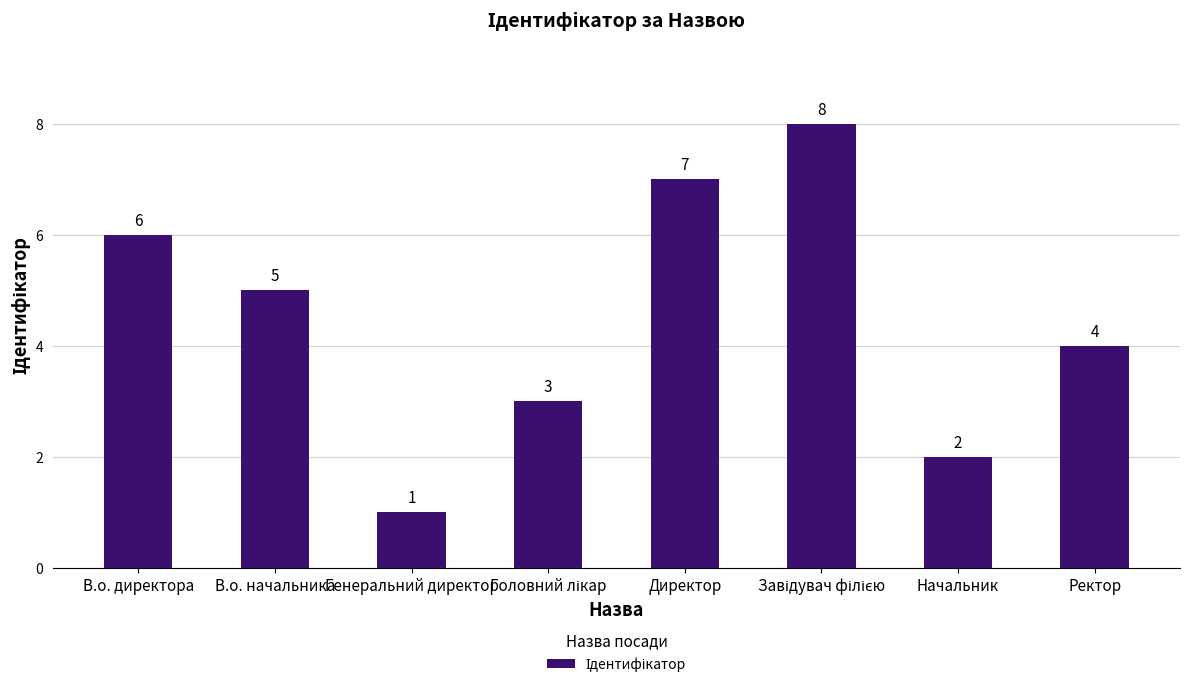

What is the greatest value displayed?

8